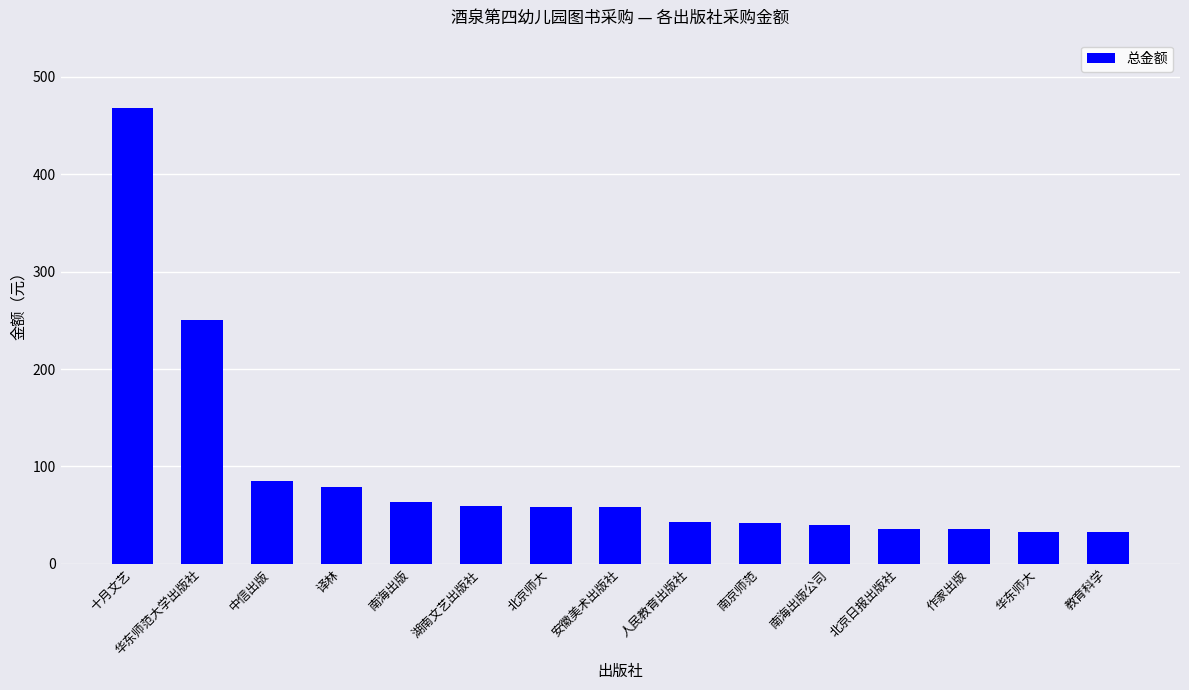

What is the change in value from 华东师范大学出版社 to 教育科学?

-218.2